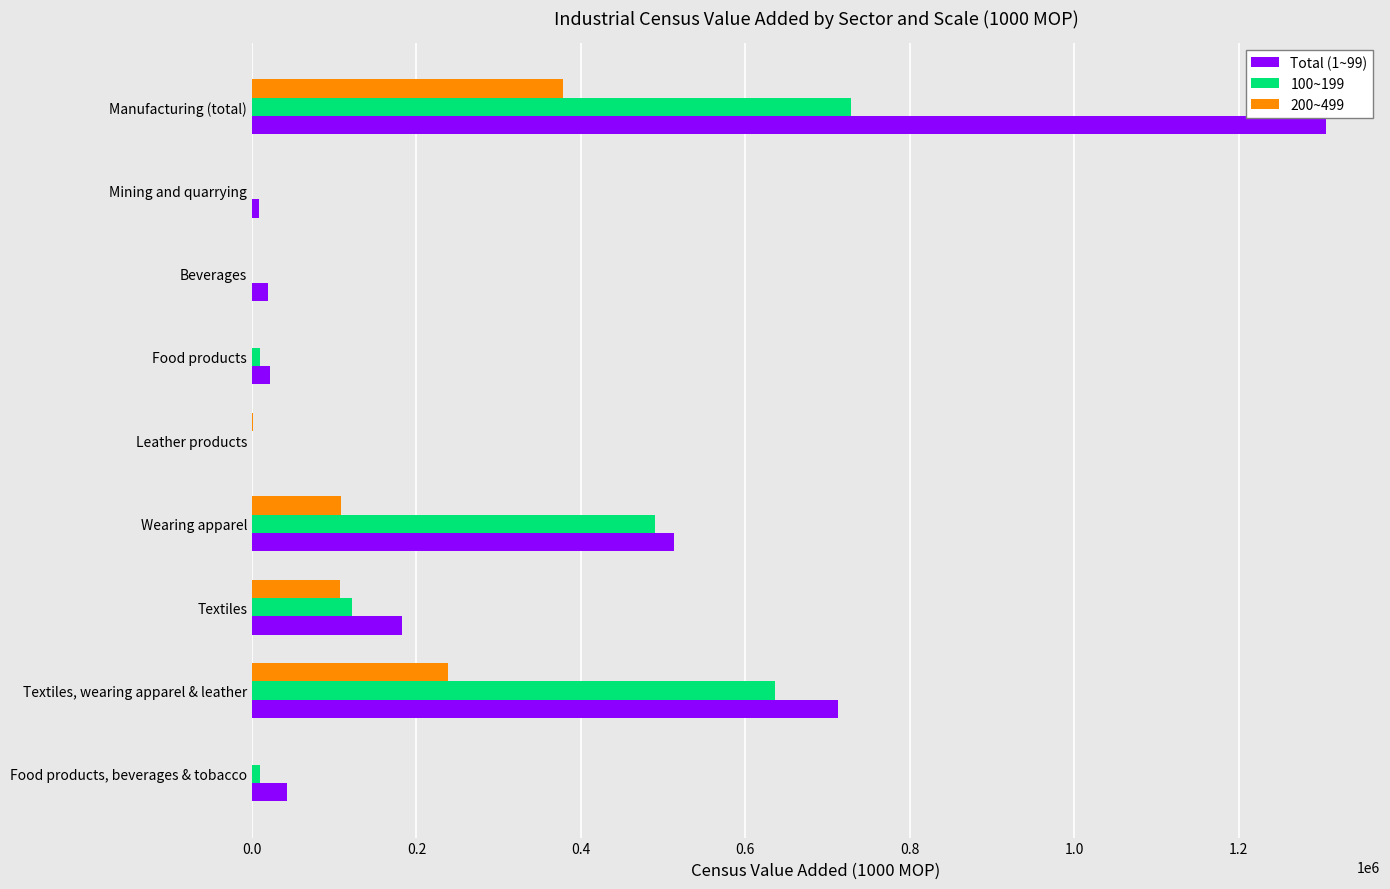

Which series has the largest range (max minus min)?

Total (1~99)